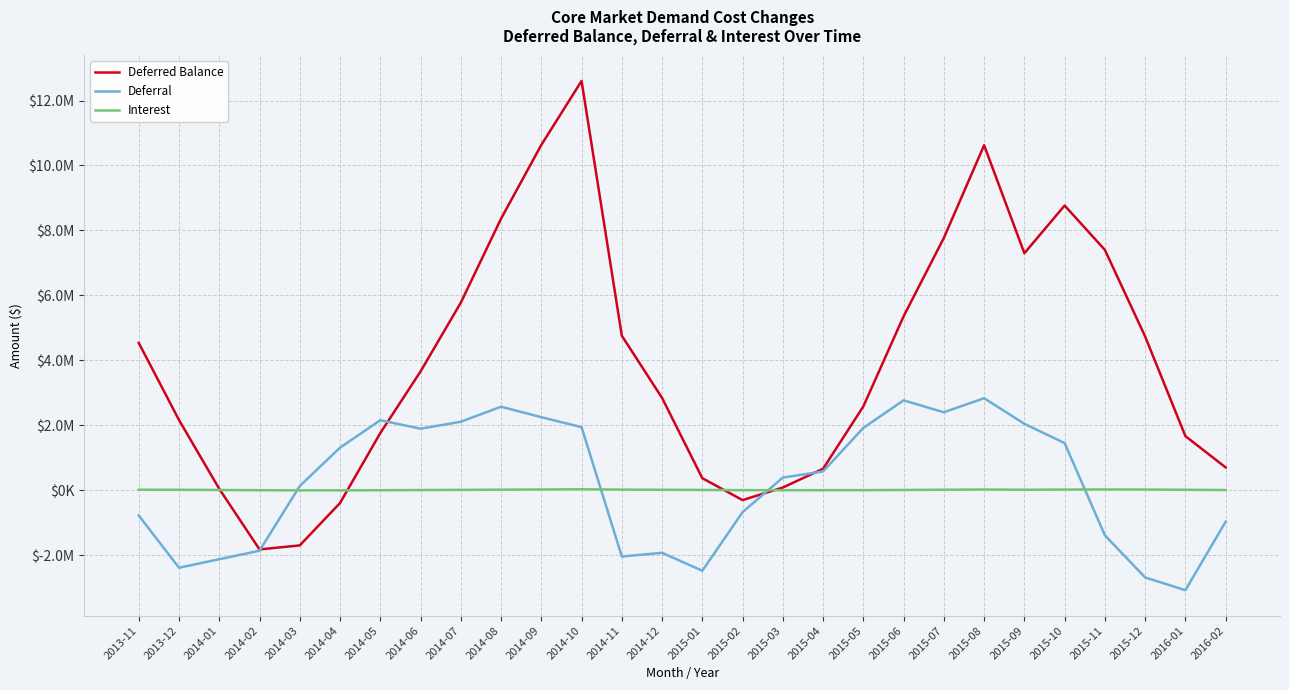

Which series ends up on top after the final intersection of Interest and Deferred Balance?

Deferred Balance